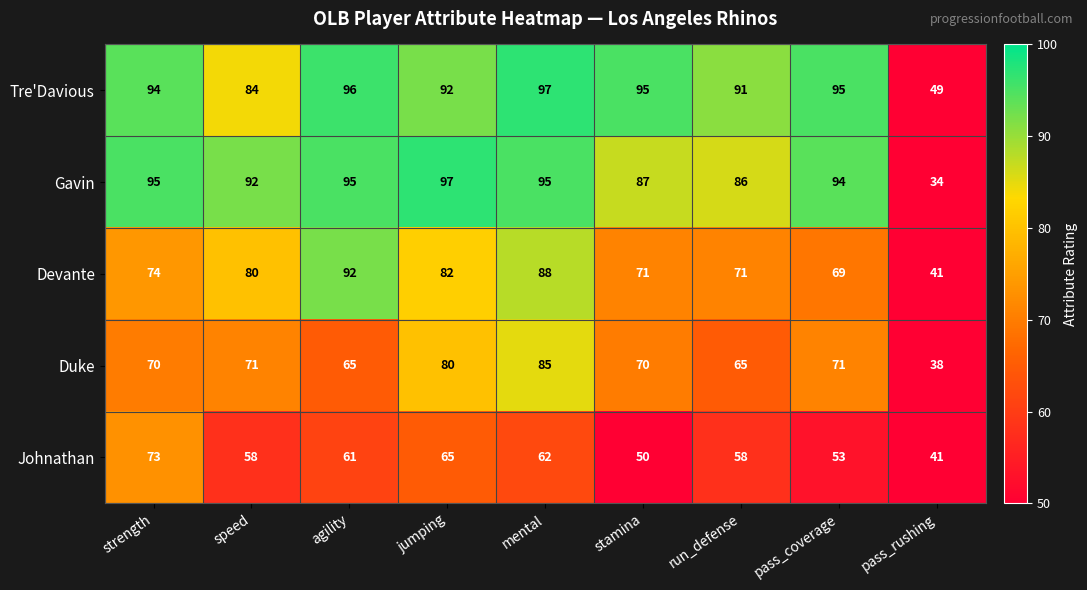

Count the number of categories in the chart.

9